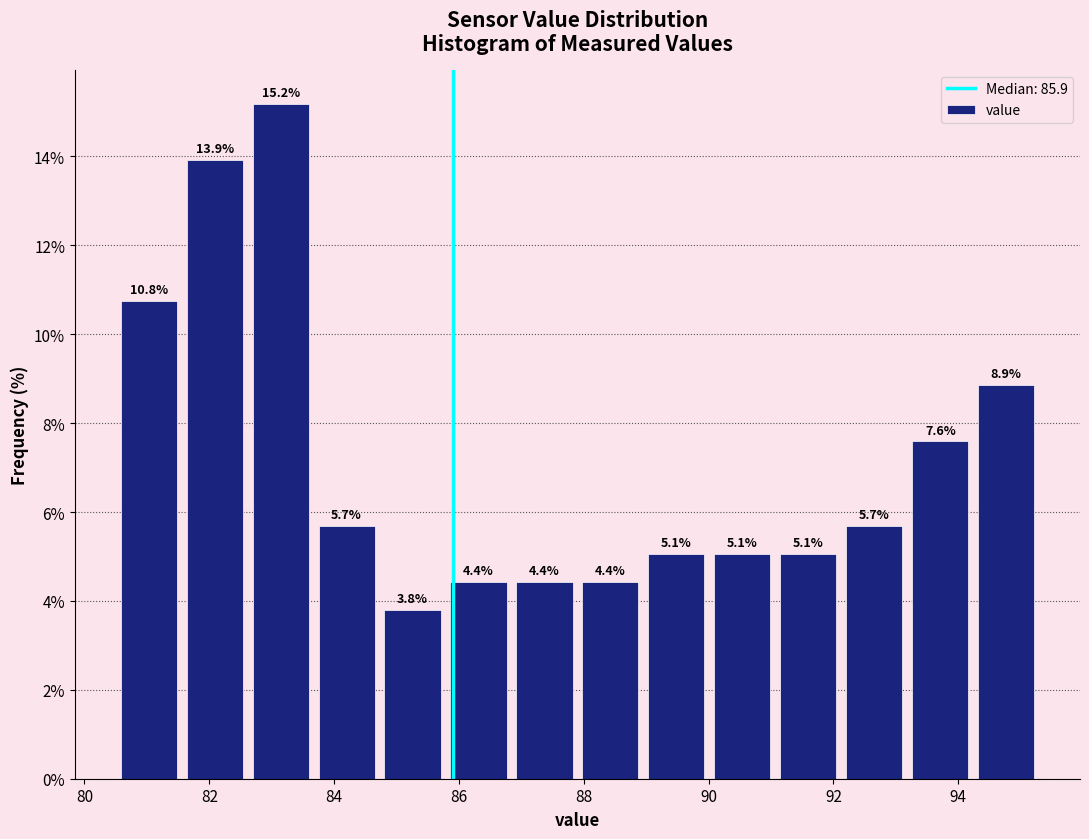

Reading left to right, list every bar in this chart as the range it spans on the x-axis followed by its height. The bar edges are not printed on the chart, so give them approximately, as read against the axis.

80.6 to 81.6: 10.8
81.6 to 82.6: 13.9
82.6 to 83.6: 15.2
83.6 to 84.8: 5.7
84.8 to 85.8: 3.8
85.8 to 86.8: 4.4
86.8 to 88.0: 4.4
88.0 to 89.0: 4.4
89.0 to 90.0: 5.1
90.0 to 91.0: 5.1
91.0 to 92.2: 5.1
92.2 to 93.2: 5.7
93.2 to 94.2: 7.6
94.2 to 95.4: 8.9